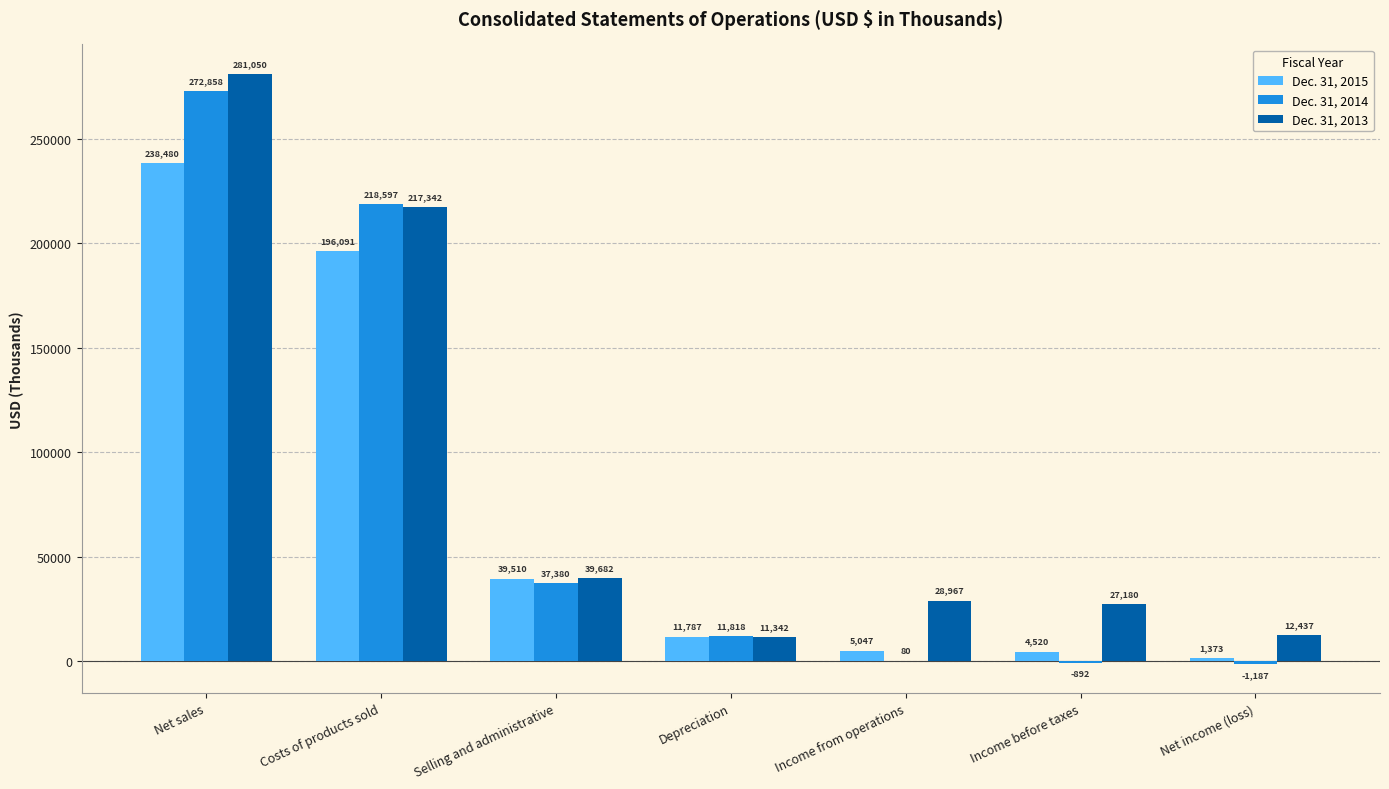

Reading left to right, list all the values displayed in this chart.

Dec. 31, 2015: 238480	196091	39510	11787	5047	4520	1373
Dec. 31, 2014: 272858	218597	37380	11818	80	-892	-1187
Dec. 31, 2013: 281050	217342	39682	11342	28967	27180	12437